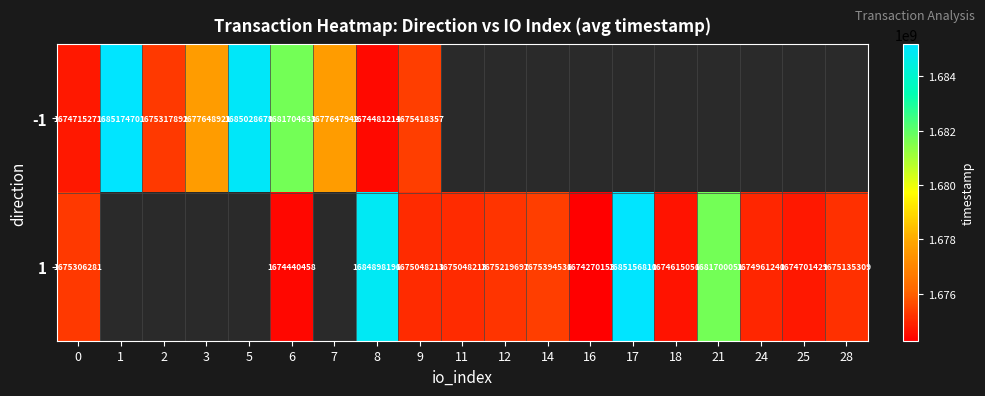

The value of 1 at 14 is 2964098105.5. True or false?

False